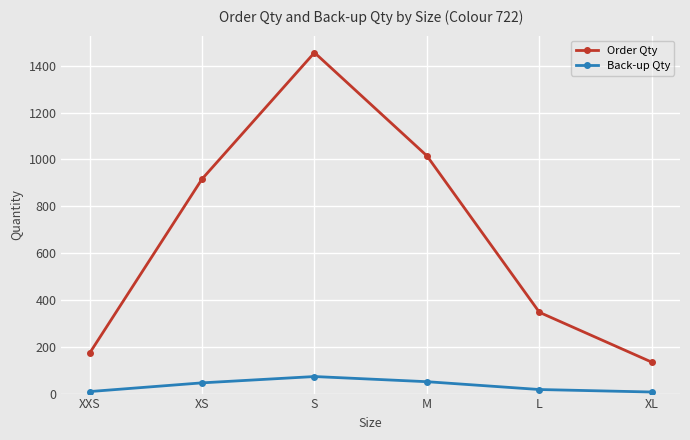

What is the label of the 2nd point from the right?

L